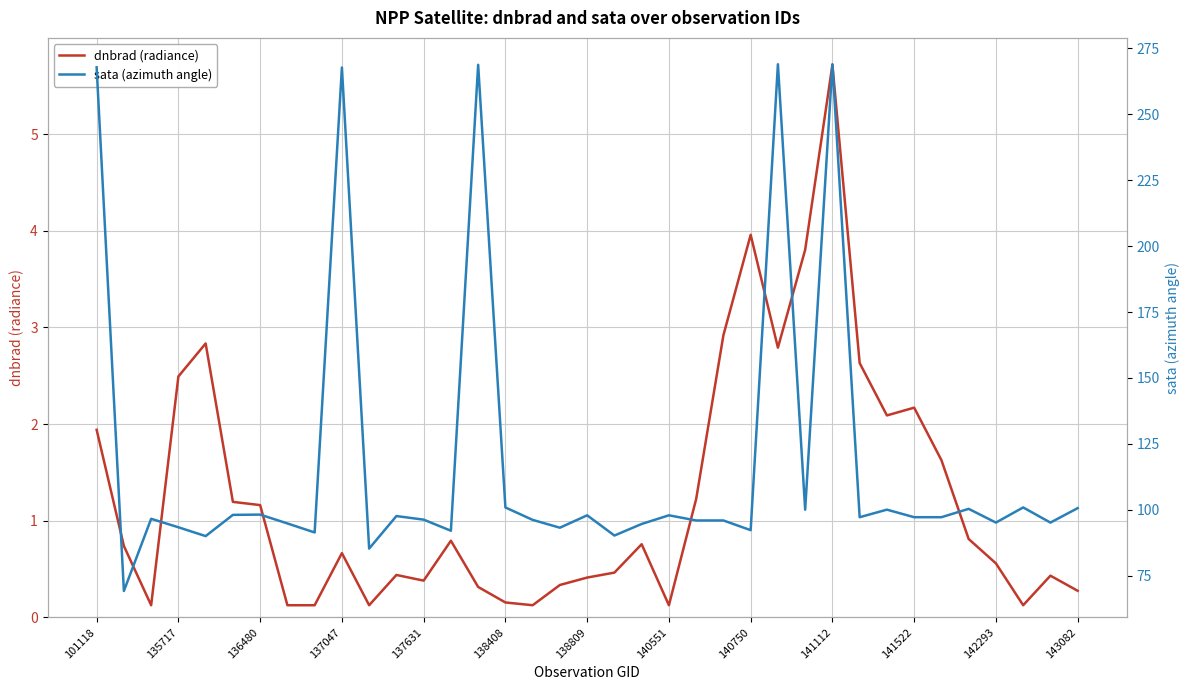

Which category has the highest value across all series?

25